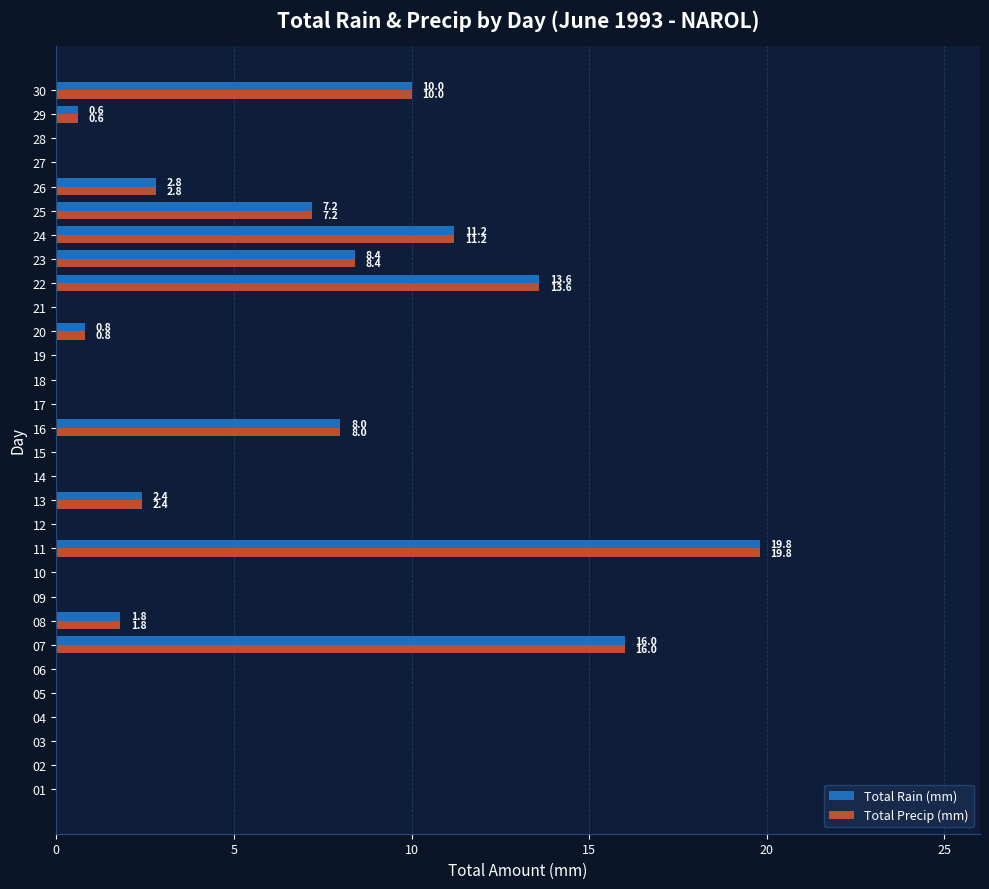

What is the greatest value displayed?

19.8